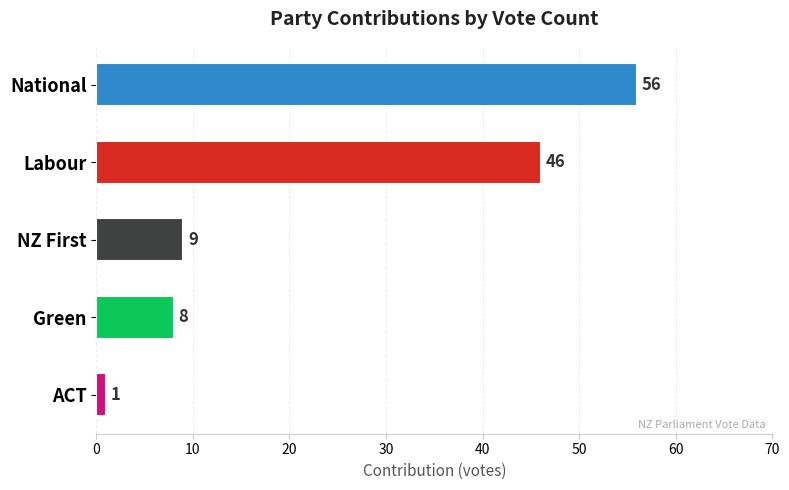

Reading top to bottom, transcribe all the data shown in this chart.

National=56	Labour=46	NZ First=9	Green=8	ACT=1